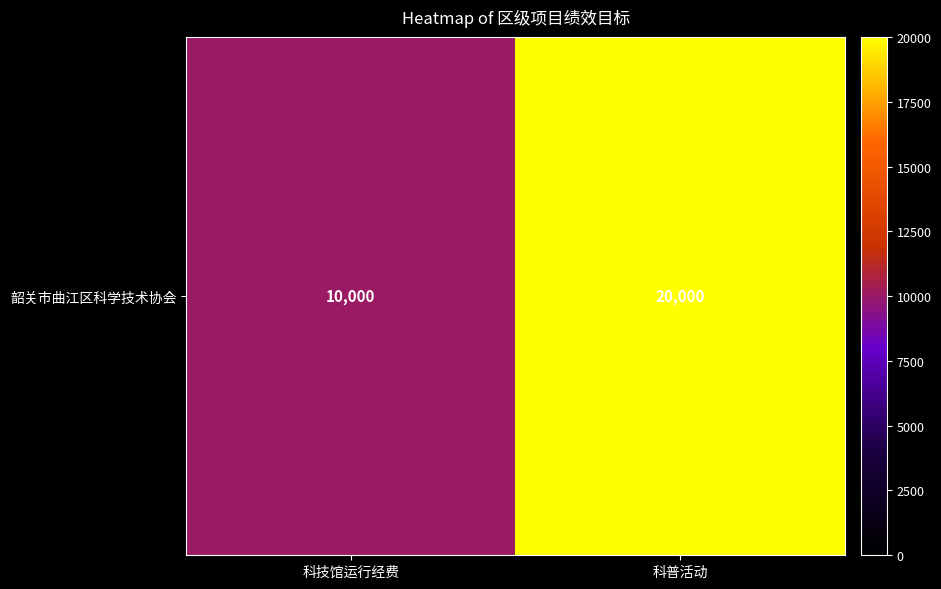

Reading left to right, transcribe all the data shown in this chart.

科技馆运行经费=10000	科普活动=20000